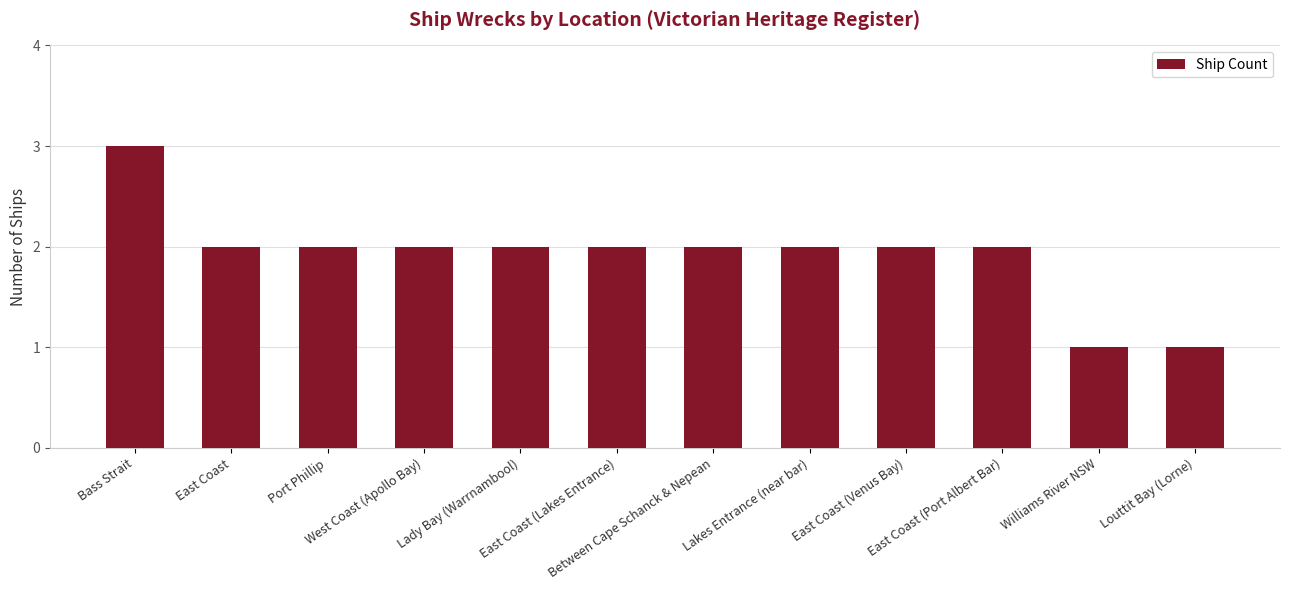

What is the greatest value displayed?

3